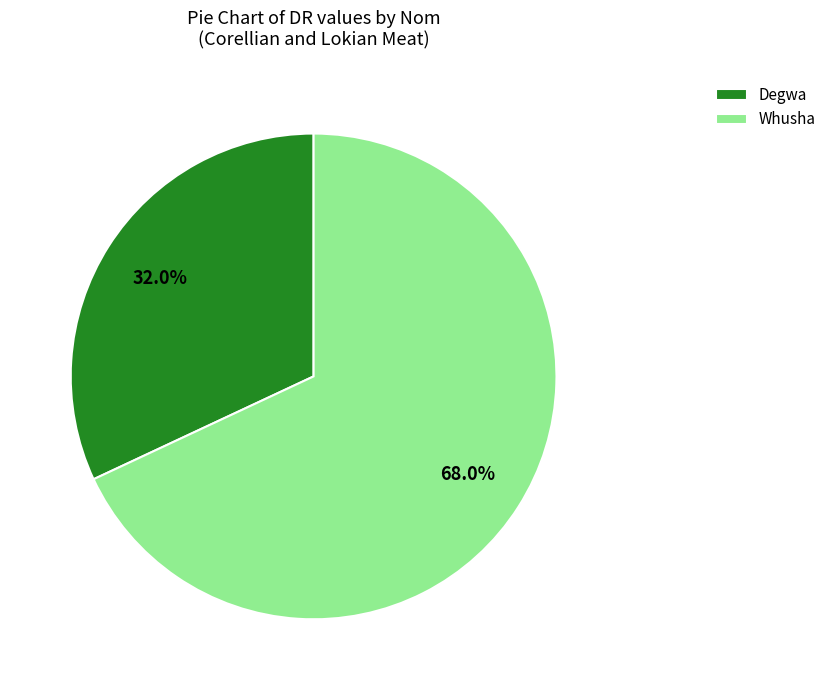

What percentage do Whusha and Degwa together represent?

100.0%